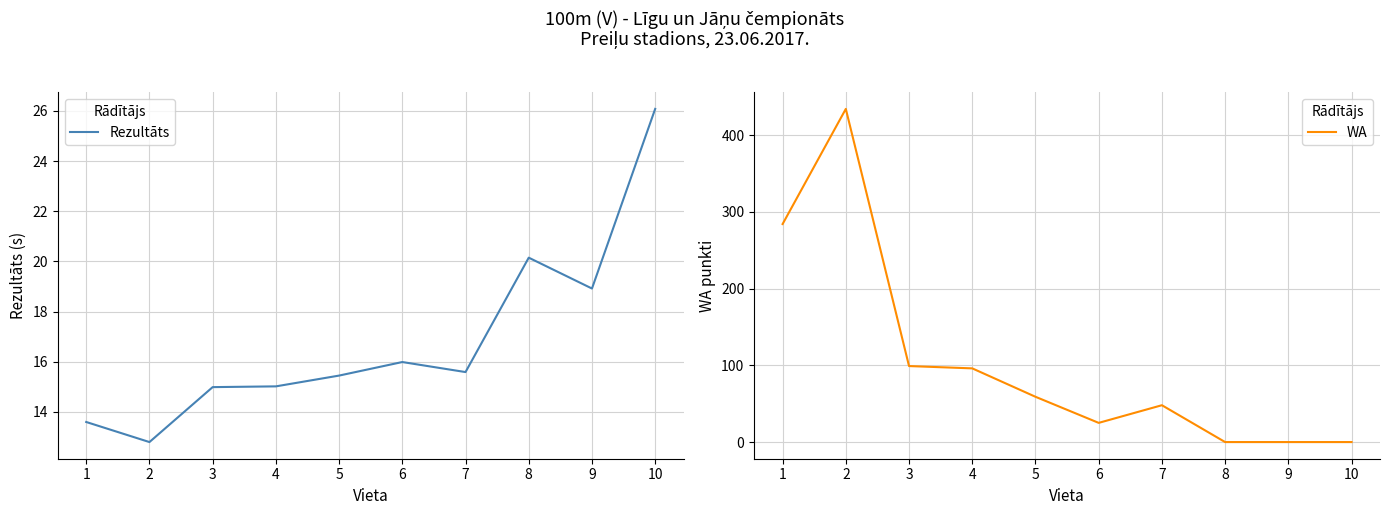

At which label does Rezultāts reach its minimum?

2